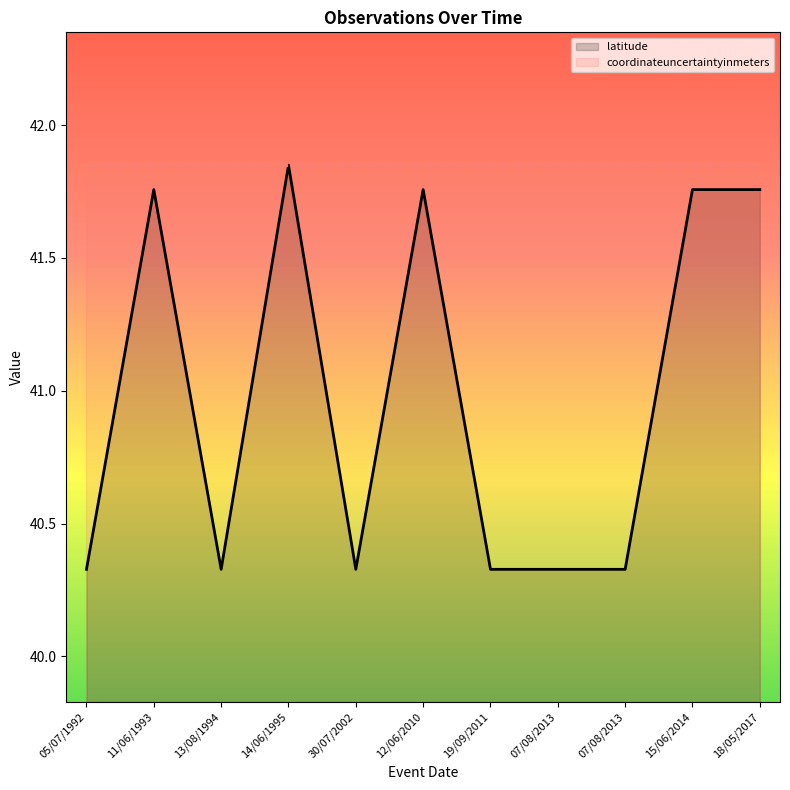

What is the average value of the coordinateuncertaintyinmeters series?

41.8